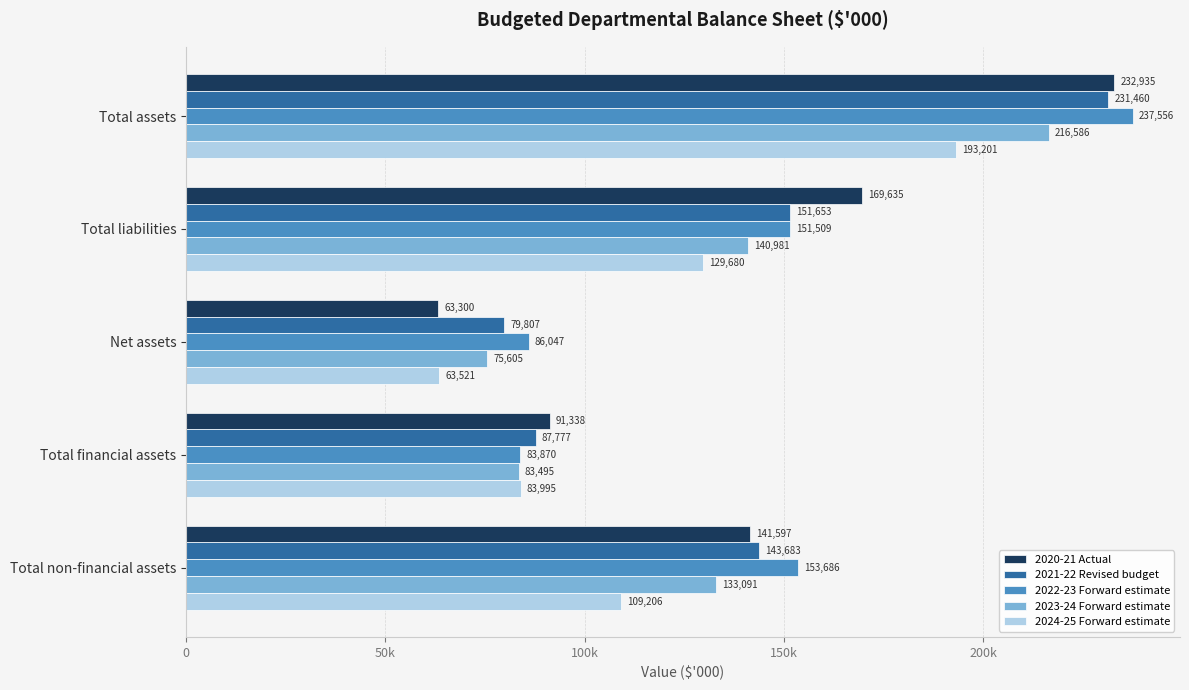

Reading right to left, extract all data points from this chart.

2020-21 Actual: 141597	91338	63300	169635	232935
2021-22 Revised budget: 143683	87777	79807	151653	231460
2022-23 Forward estimate: 153686	83870	86047	151509	237556
2023-24 Forward estimate: 133091	83495	75605	140981	216586
2024-25 Forward estimate: 109206	83995	63521	129680	193201